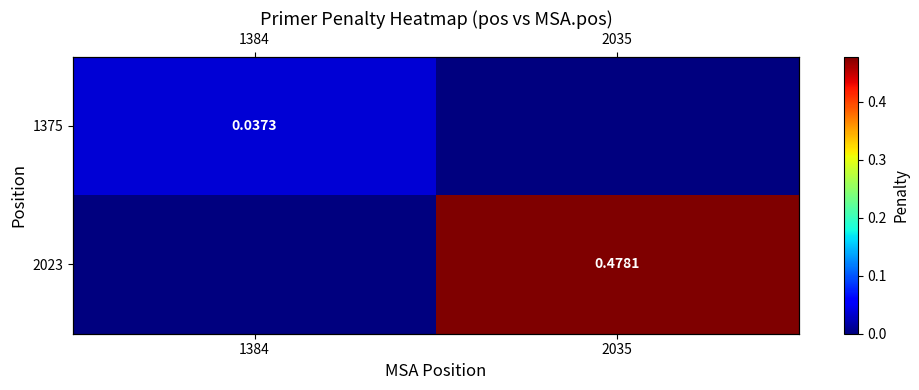

What is the maximum value shown in the chart?

0.5